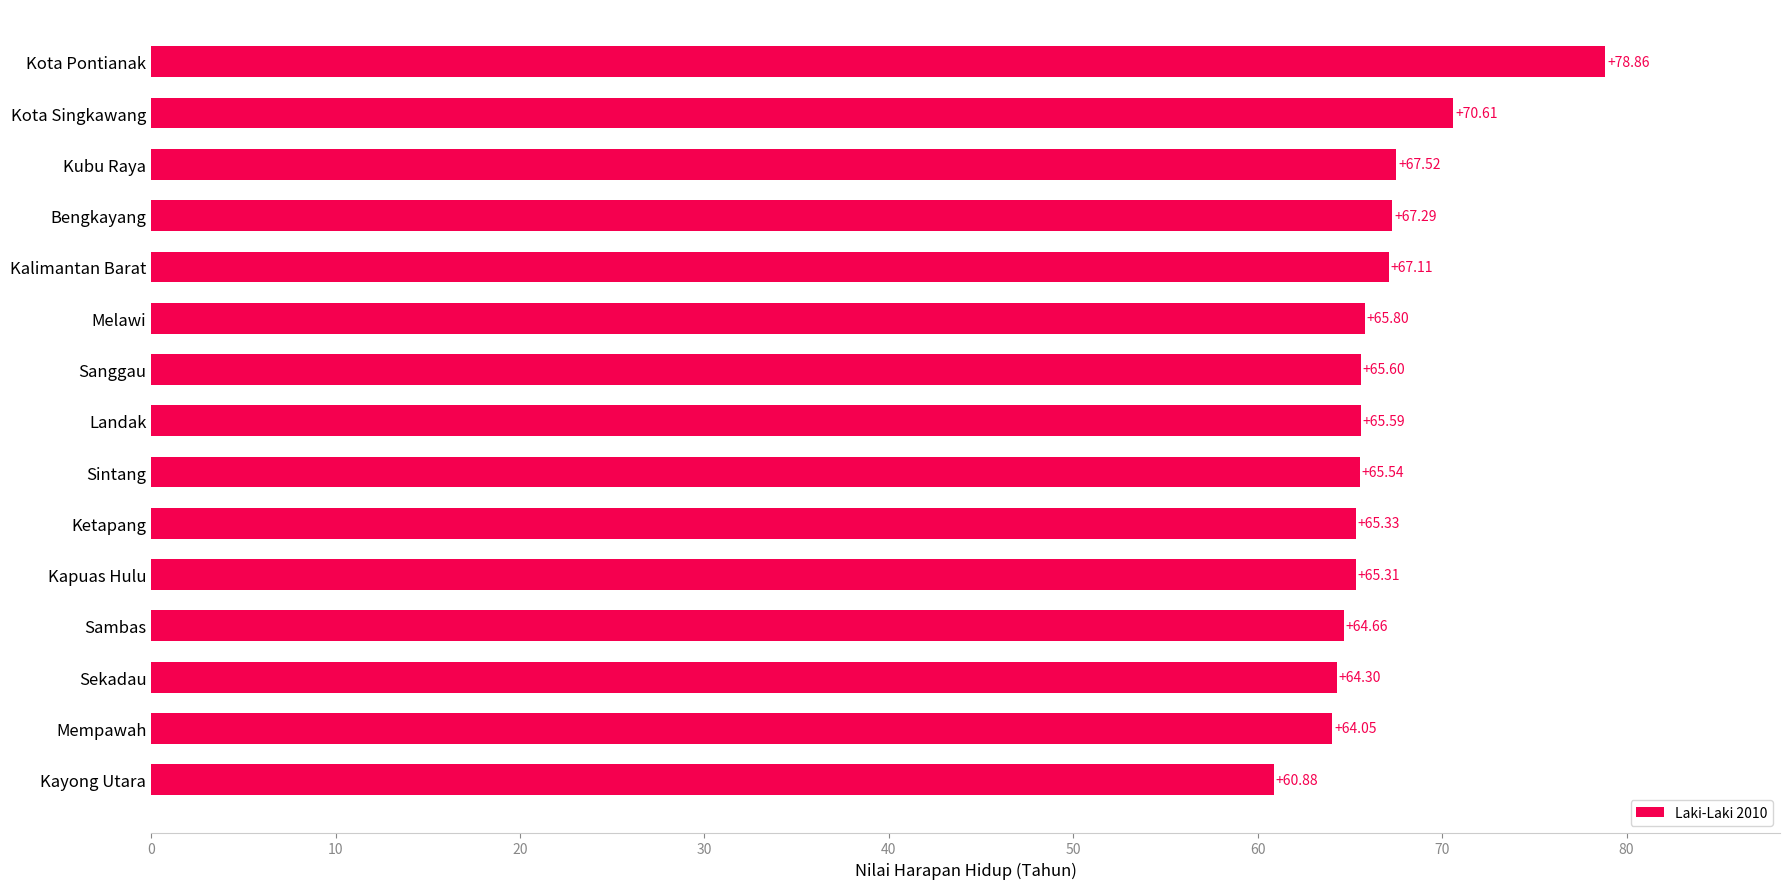

What is the difference between the second highest and minimum values?

9.7